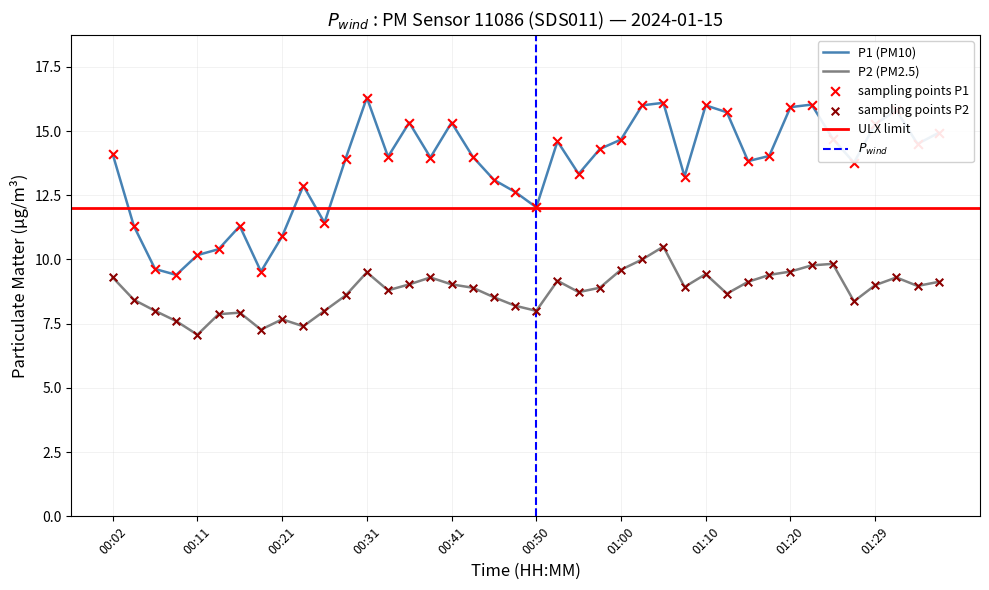

Which series contains the highest Y value?

P1